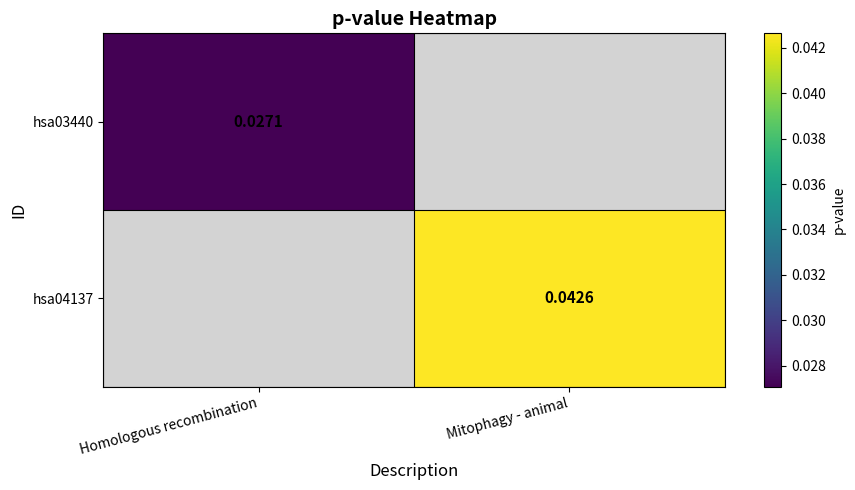

Count the number of categories in the chart.

2